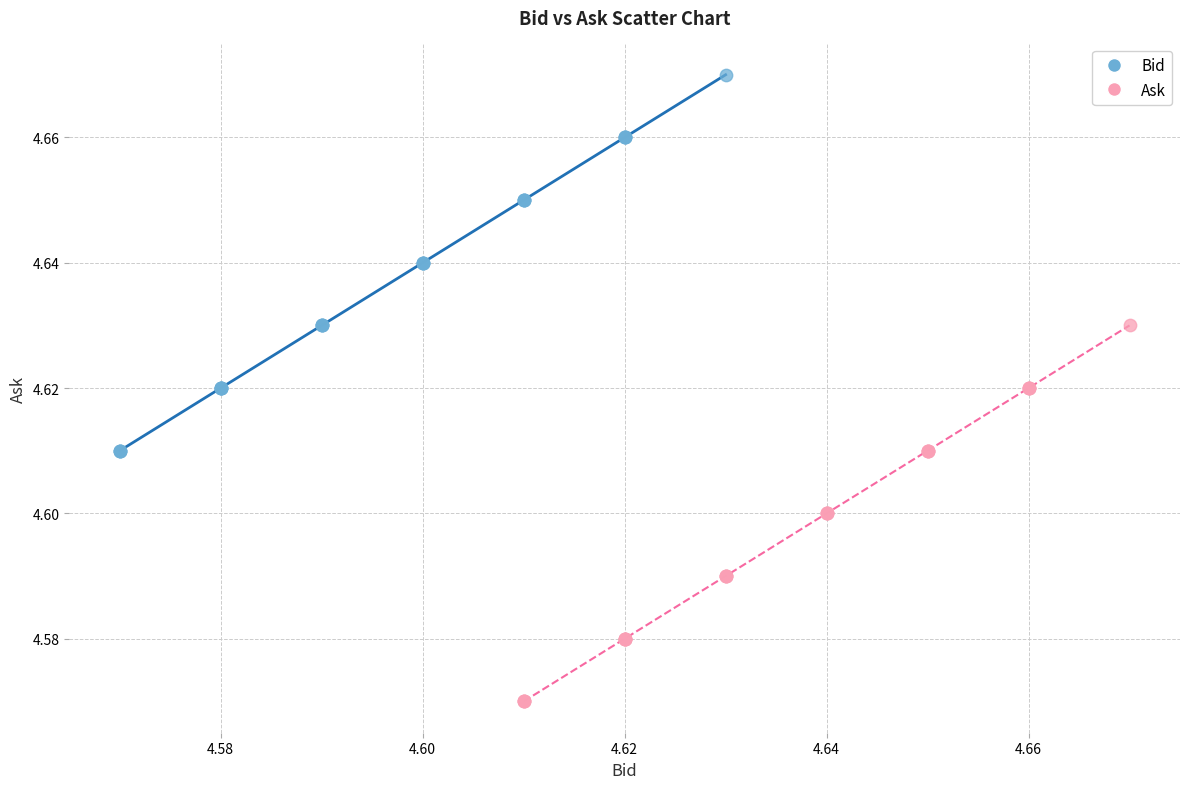

Which series contains the lowest Y value?

Ask